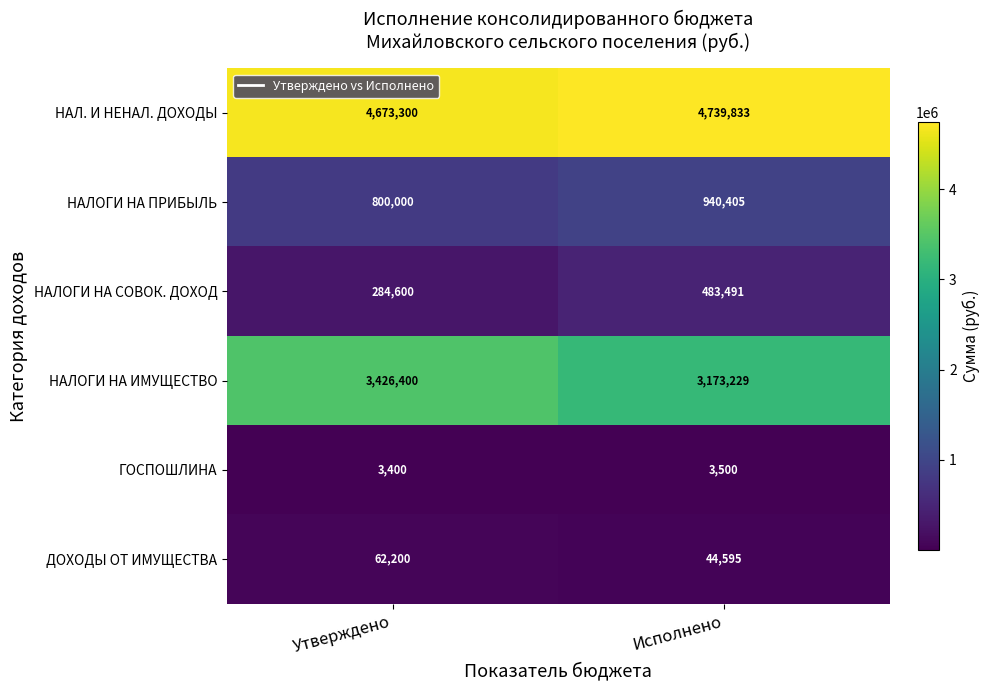

What is the difference between the НАЛОГИ НА СОВОК. ДОХОД values at Утверждено and Исполнено?

198891